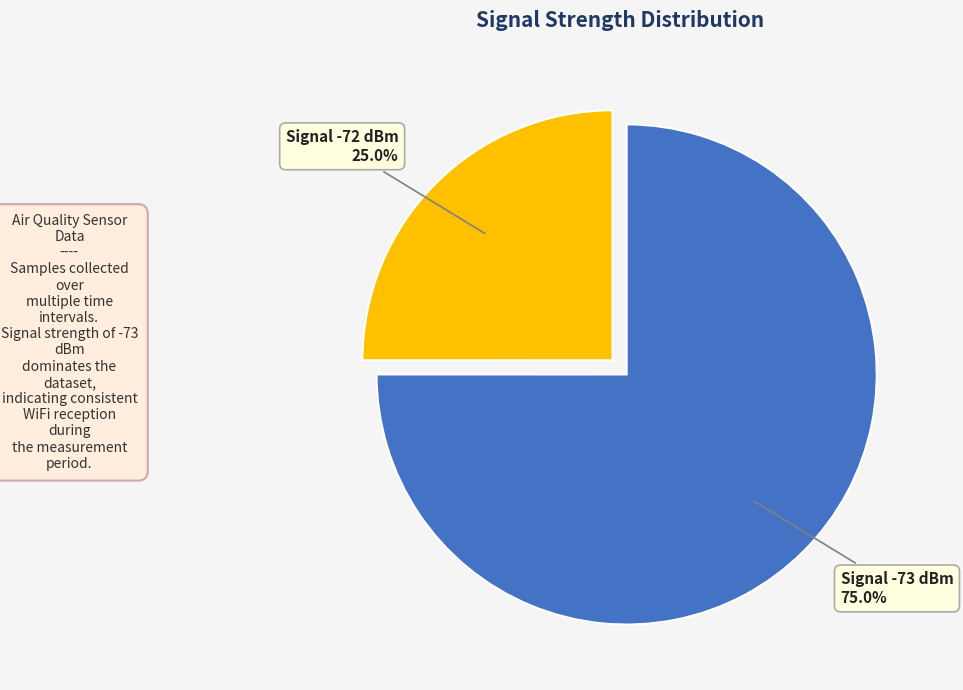

Does any single category account for the majority?

Yes